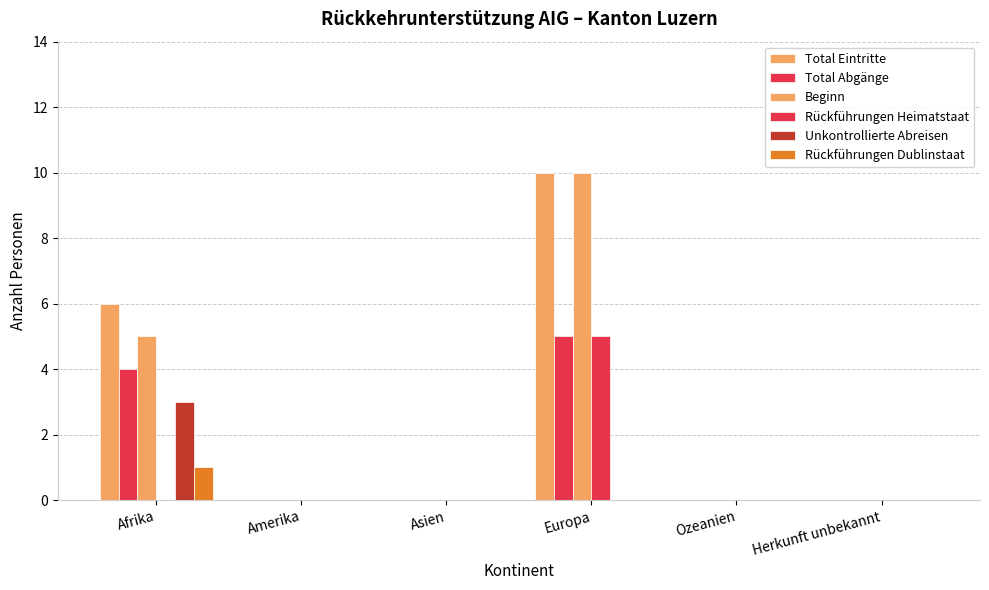

How many groups of bars are there?

6